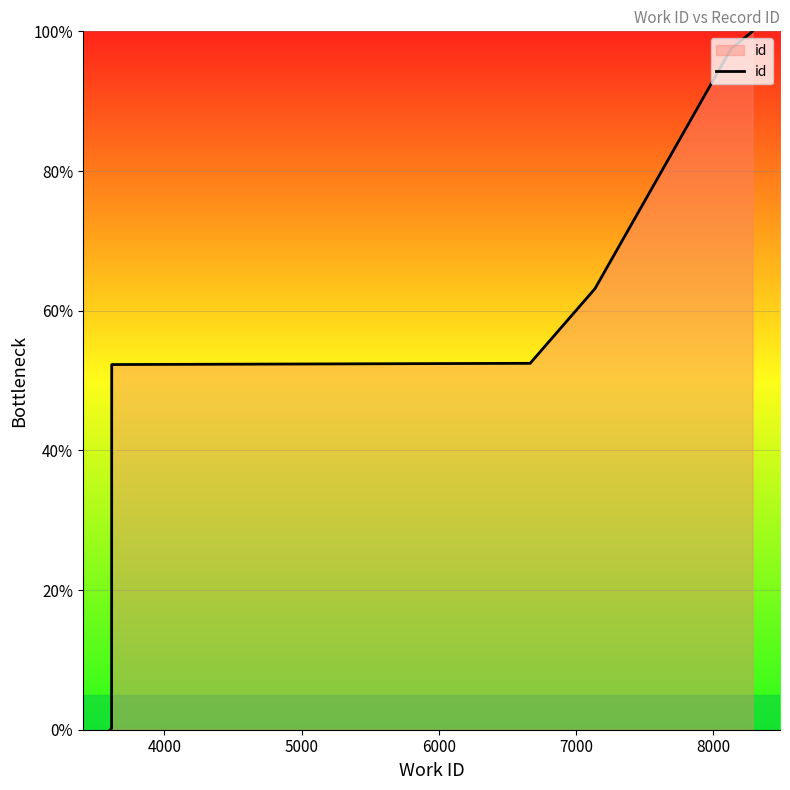

What is the greatest value displayed?

100.0